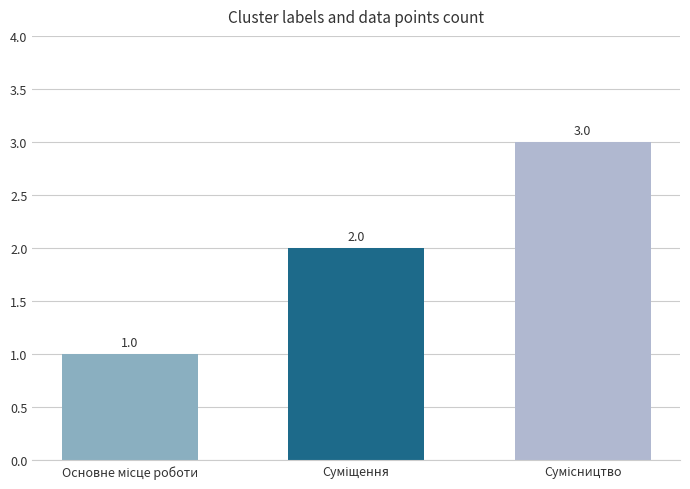

What is the value of the 3rd bar from the left?

3